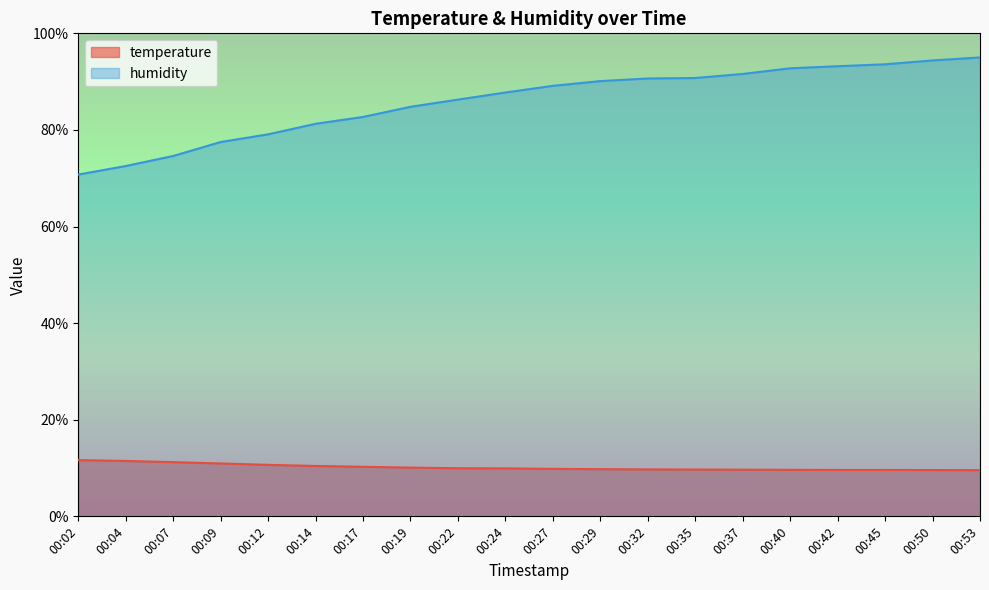

True or false: temperature and humidity intersect in this chart.

False